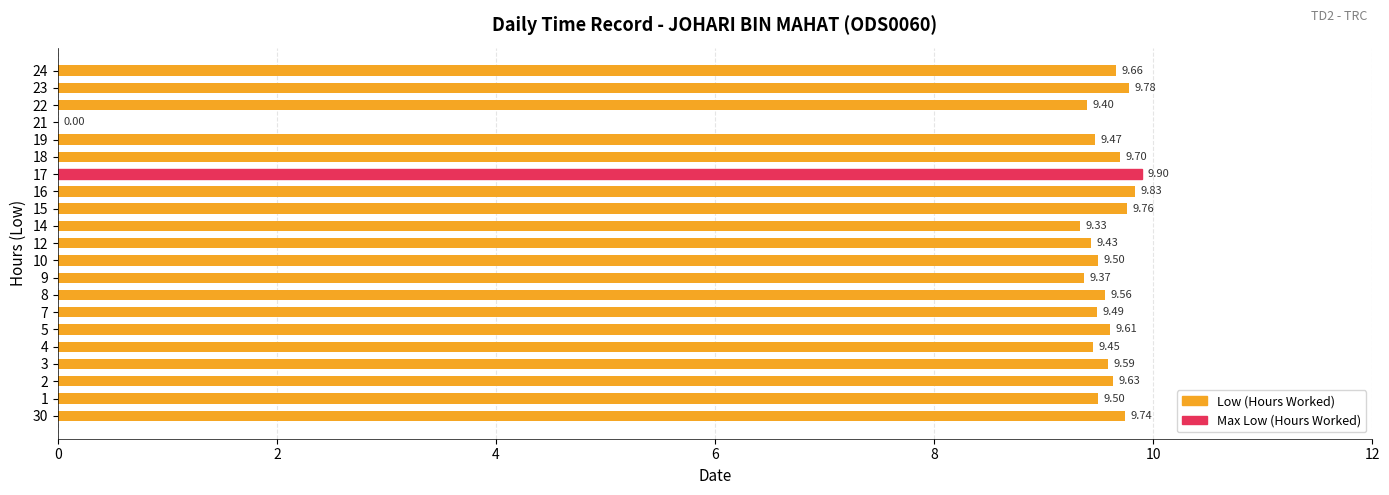

What is the sum of all values?

191.7